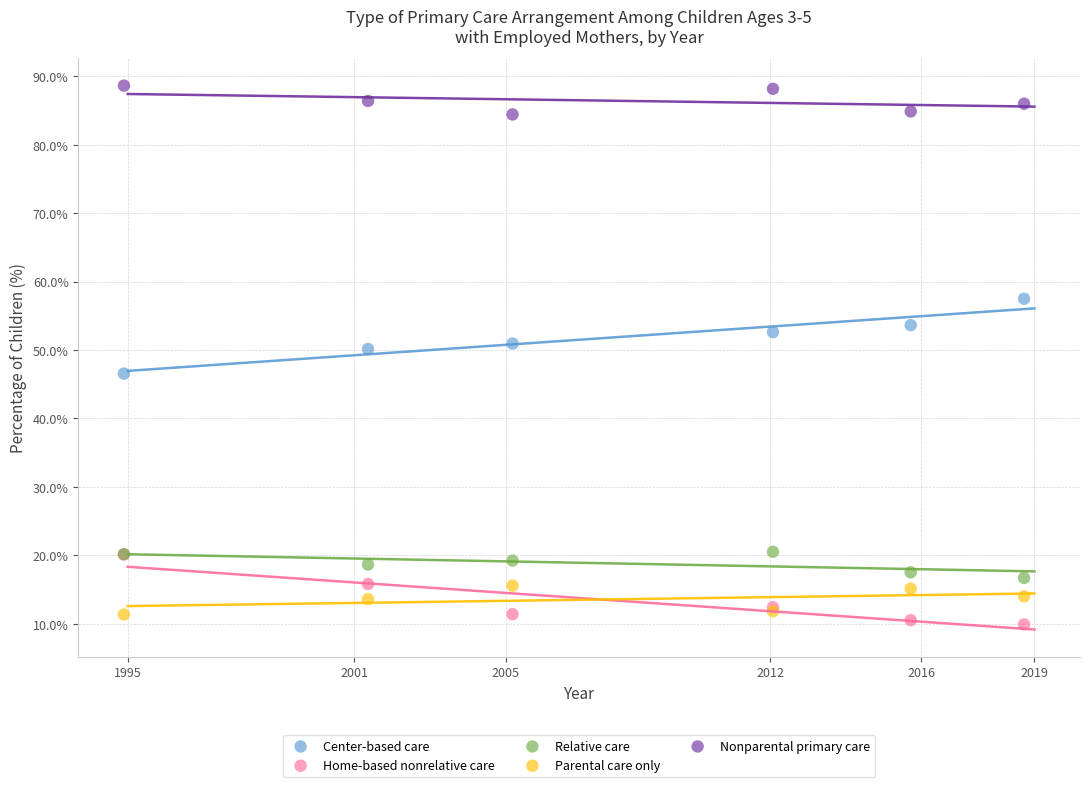

Which series contains the highest Y value?

Nonparental primary care